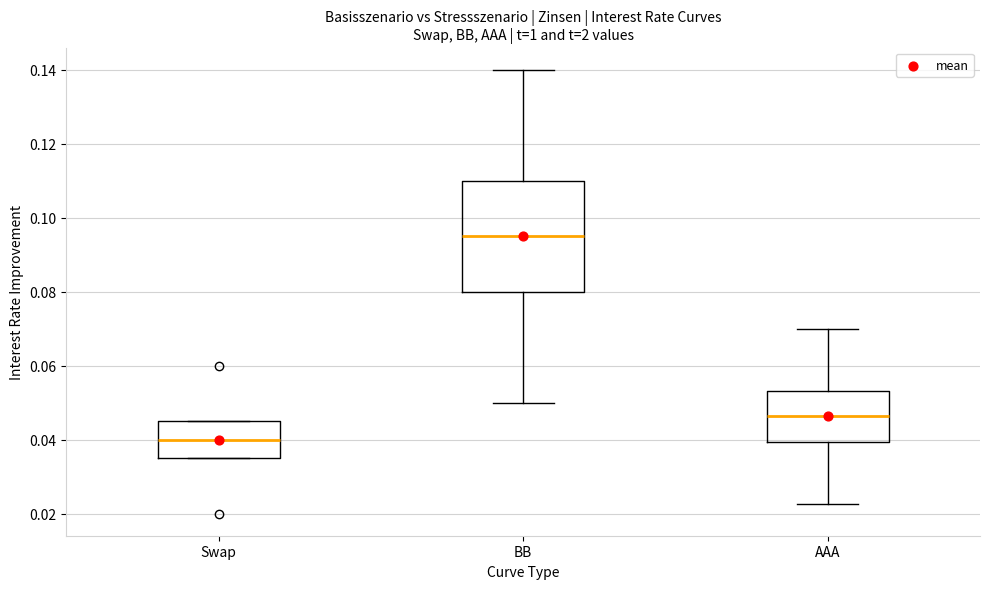

Reading left to right, transcribe this box plot: for each box, give where its median line is, the range the box spans, and where its two whiskers end, as read against the y-axis. The values are not printed on the chart, so give them approximately, as read against the axis.

Swap: median 0.040, box 0.036 to 0.046, whiskers 0.036 to 0.046
BB: median 0.096, box 0.080 to 0.110, whiskers 0.050 to 0.140
AAA: median 0.046, box 0.040 to 0.054, whiskers 0.022 to 0.070